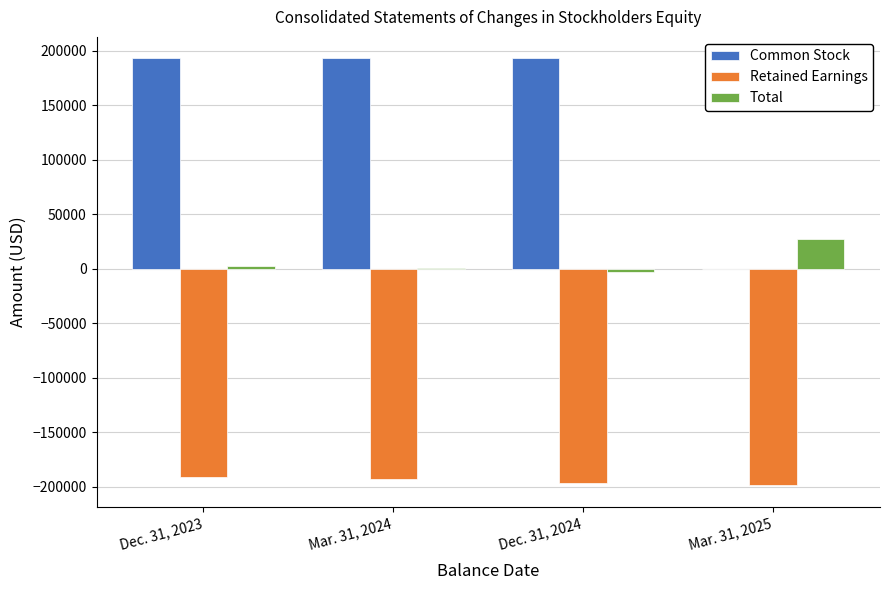

What is the total value across all series at Dec. 31, 2023?

4874